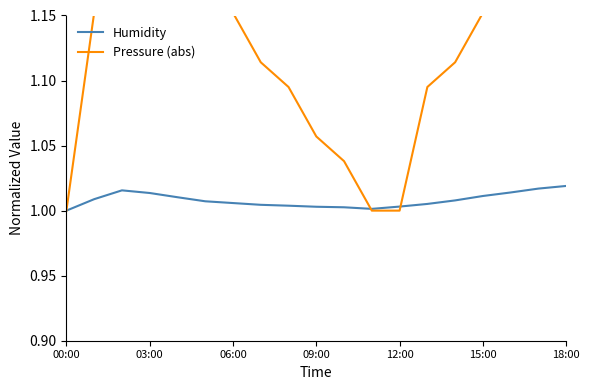

Which series has the widest spread of values?

Pressure (abs)